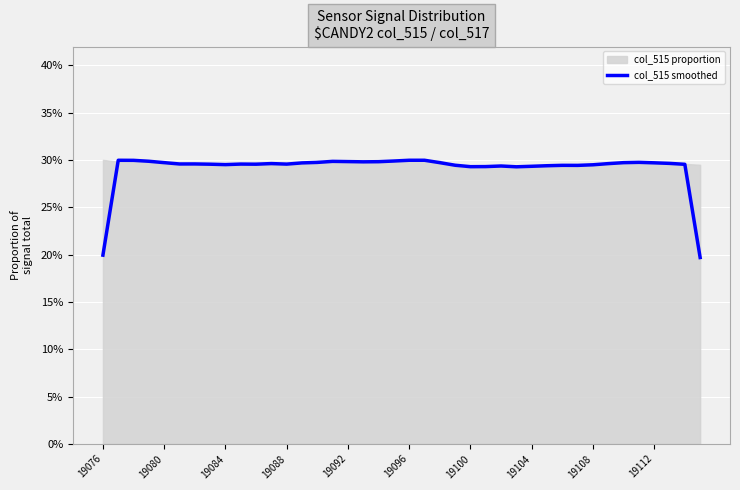

How many values are between 0 and 1?

40